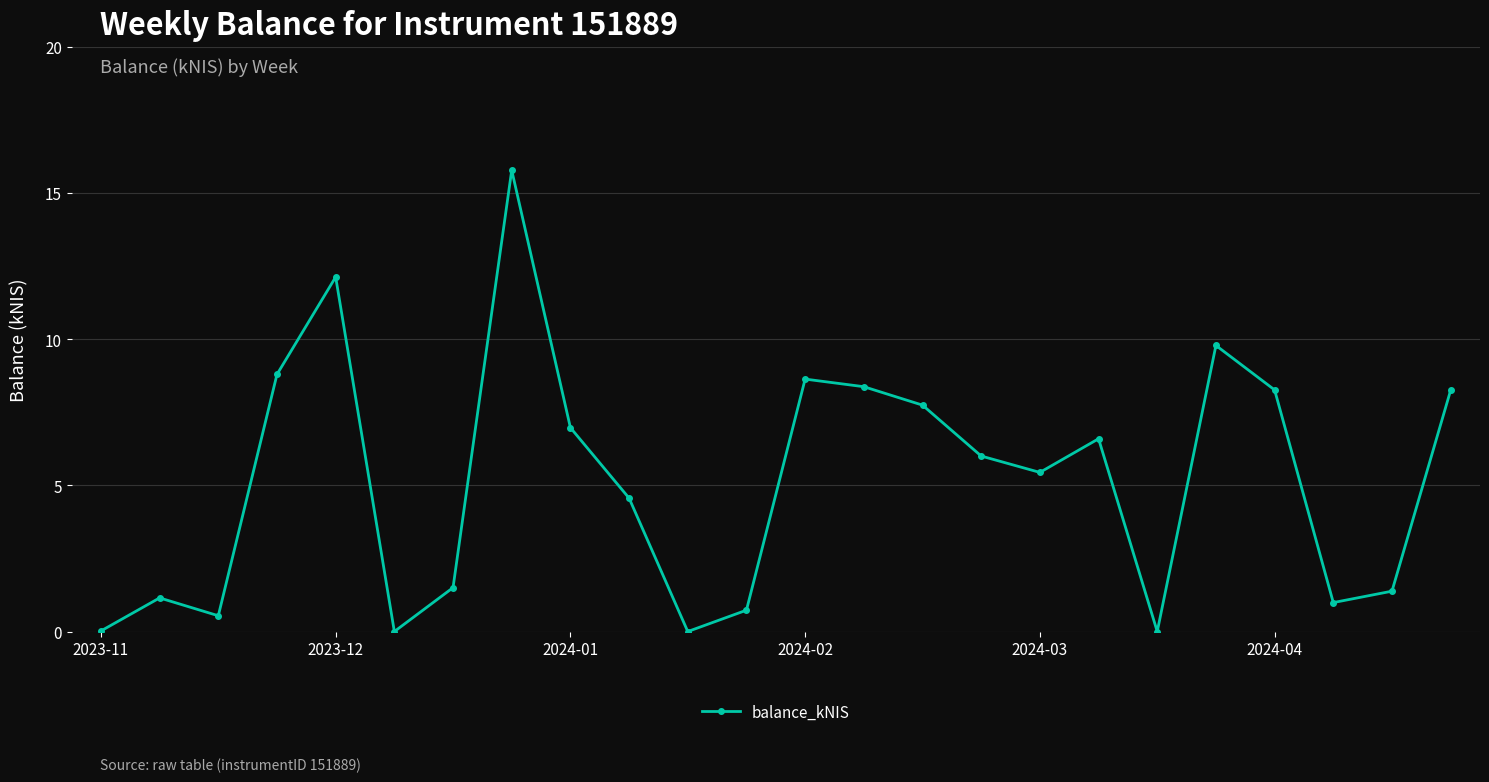

What is the difference between the maximum and minimum values?

15.8